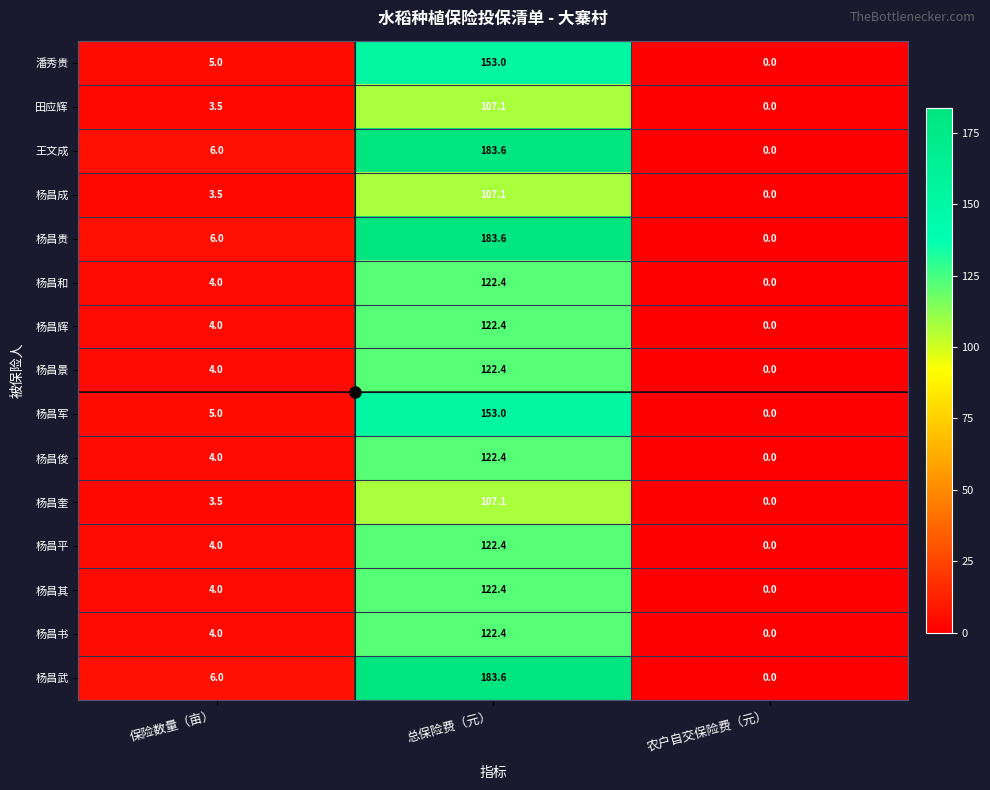

Read the 杨昌奎 value at 保险数量（亩）.

3.5